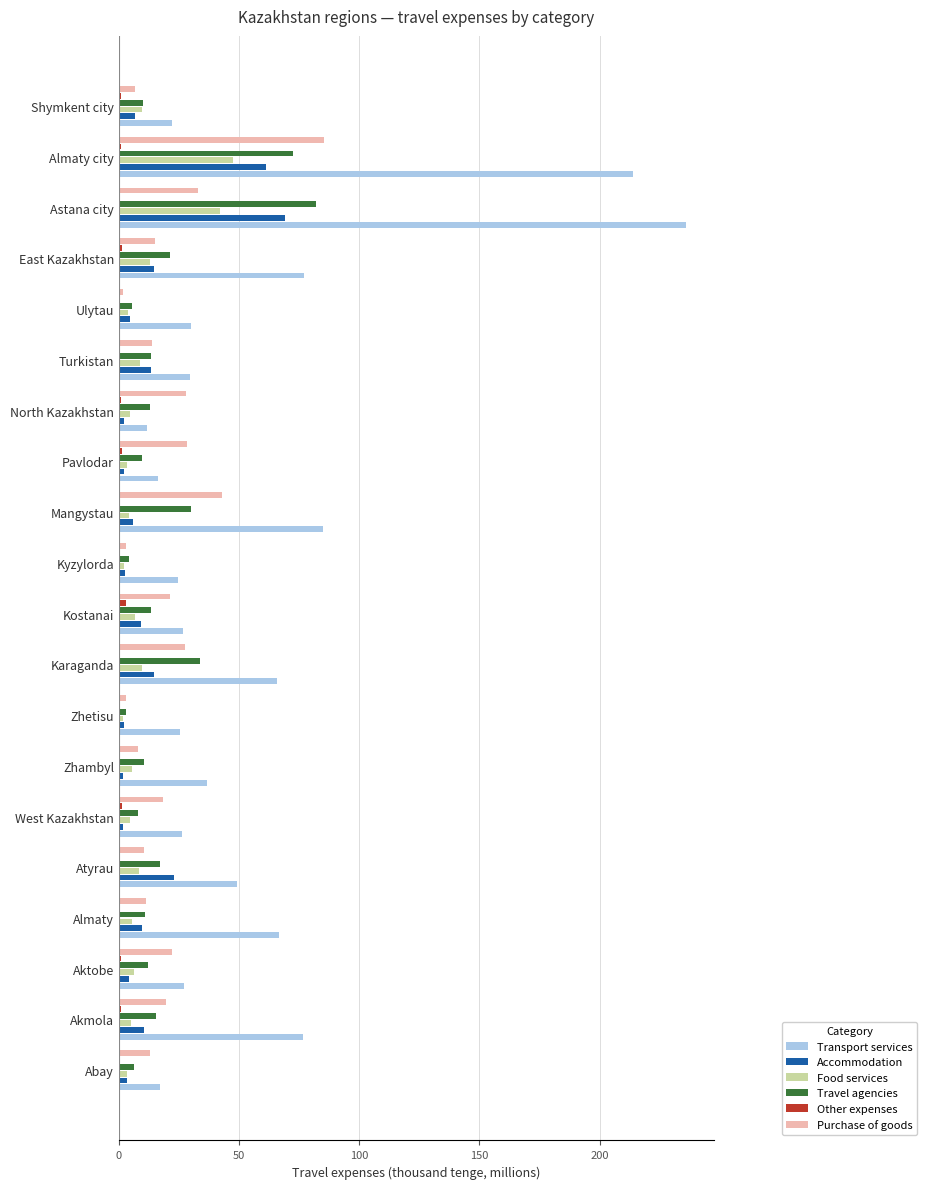

Which series has the largest total across all categories?

Transport services